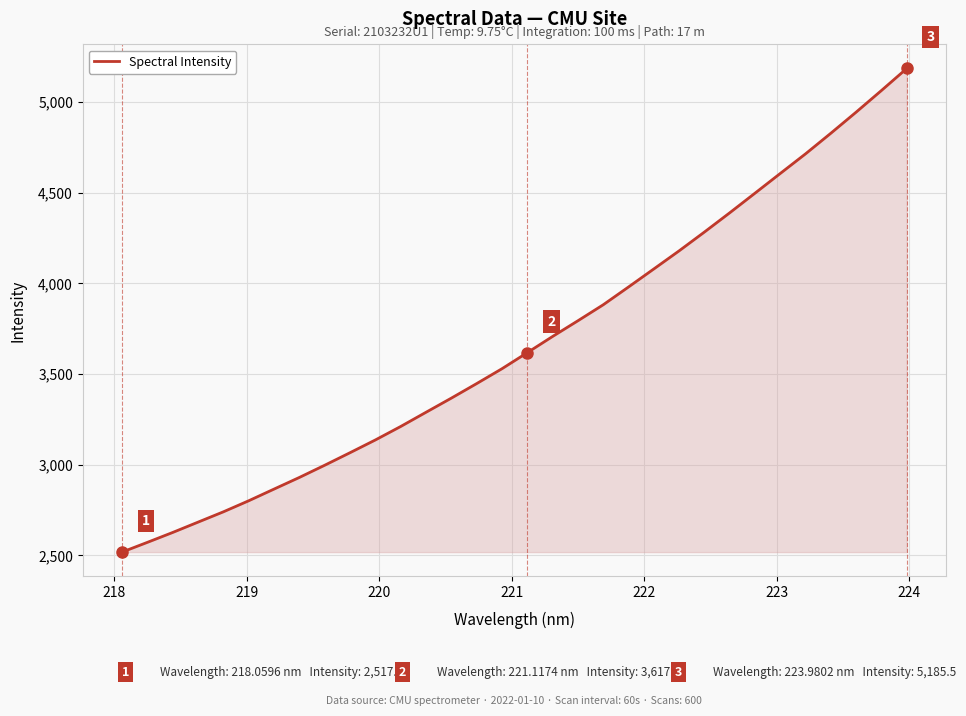

How many lines are shown in the chart?

1